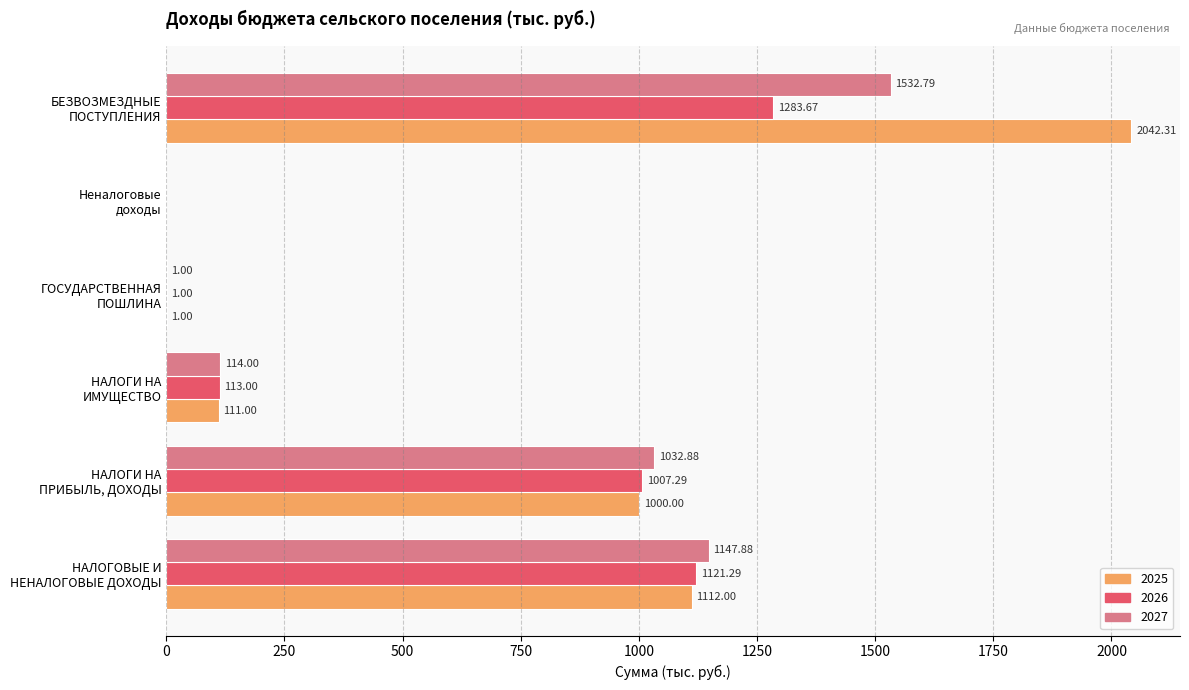

Which series has the largest total across all categories?

2025